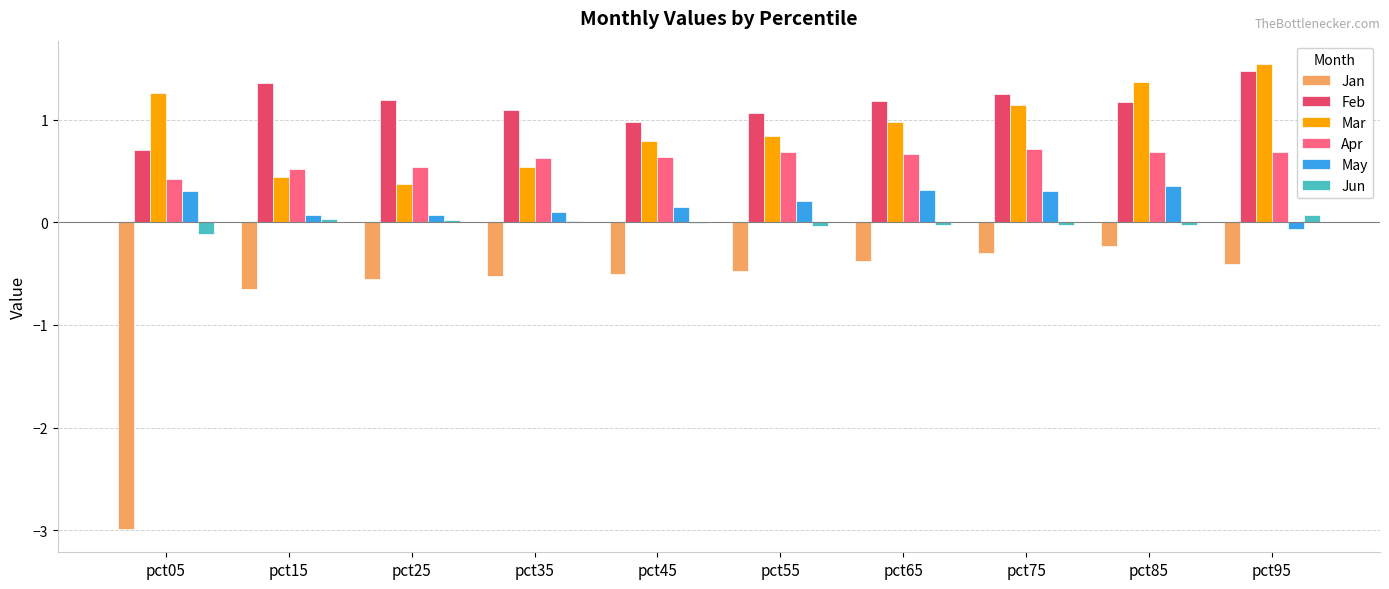

What is the approximate value of May at pct45?

0.2